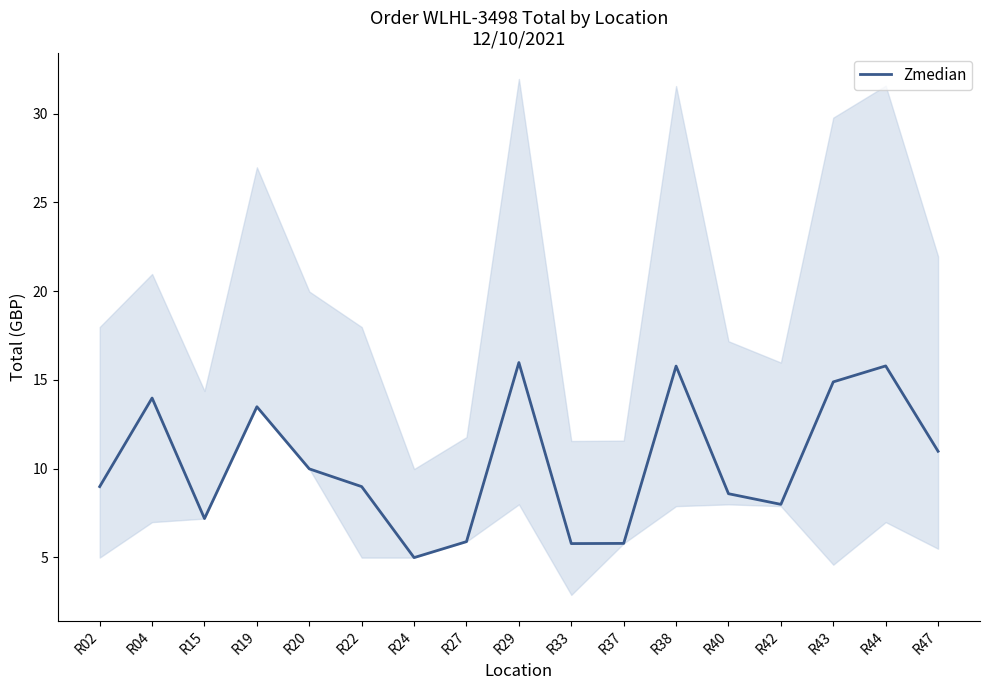

What is the value of the 17th point from the left?

11.0